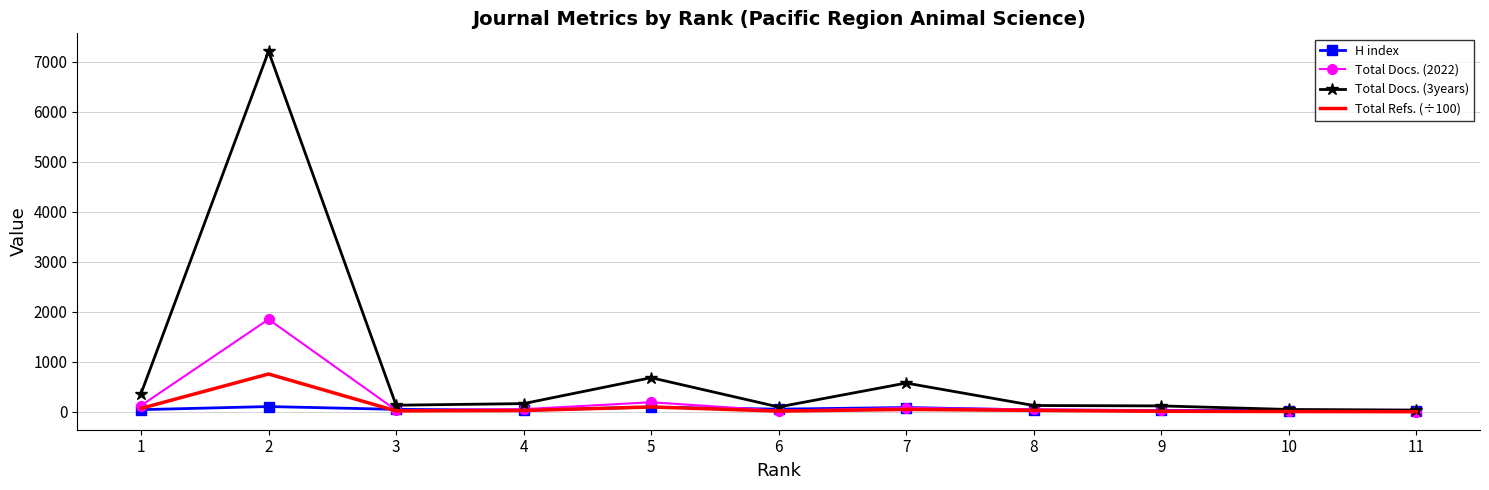

Which series has the widest spread of values?

Total Docs. (3years)